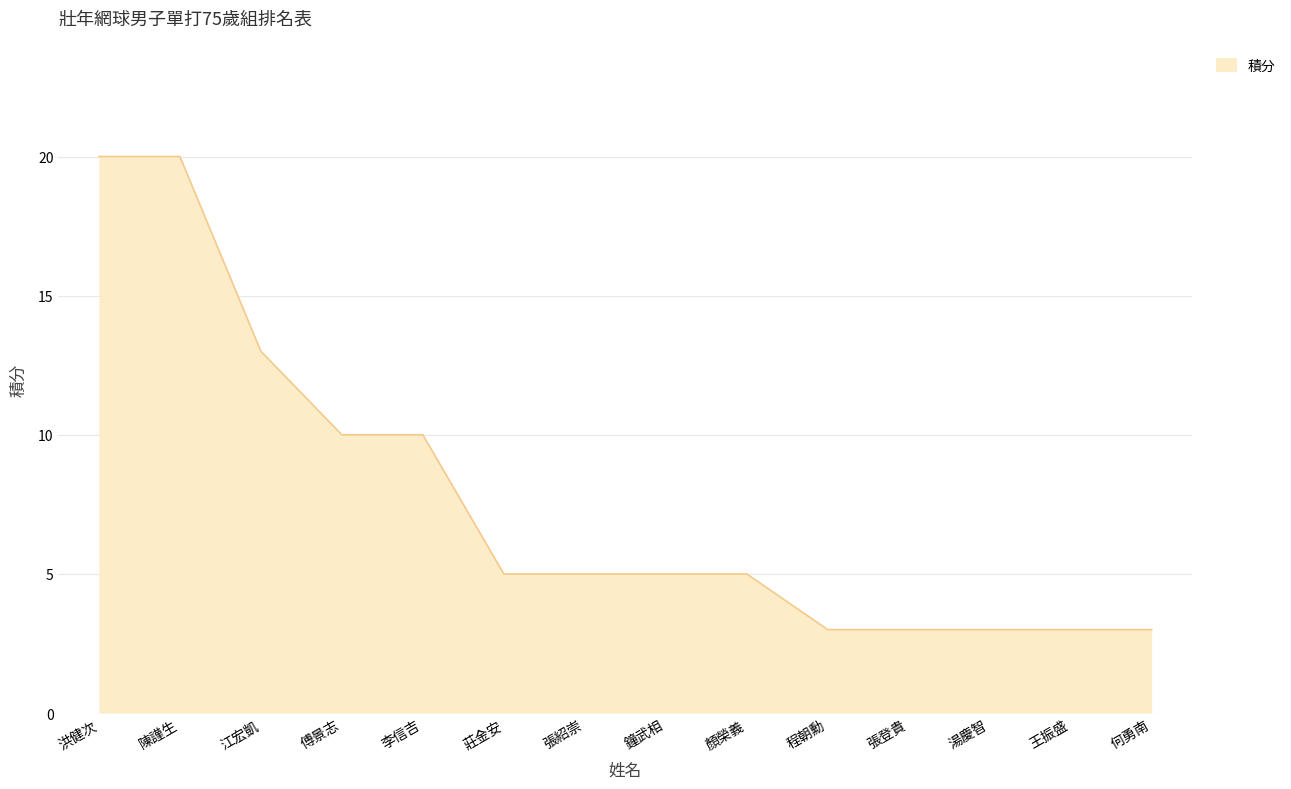

What is the average value?

8